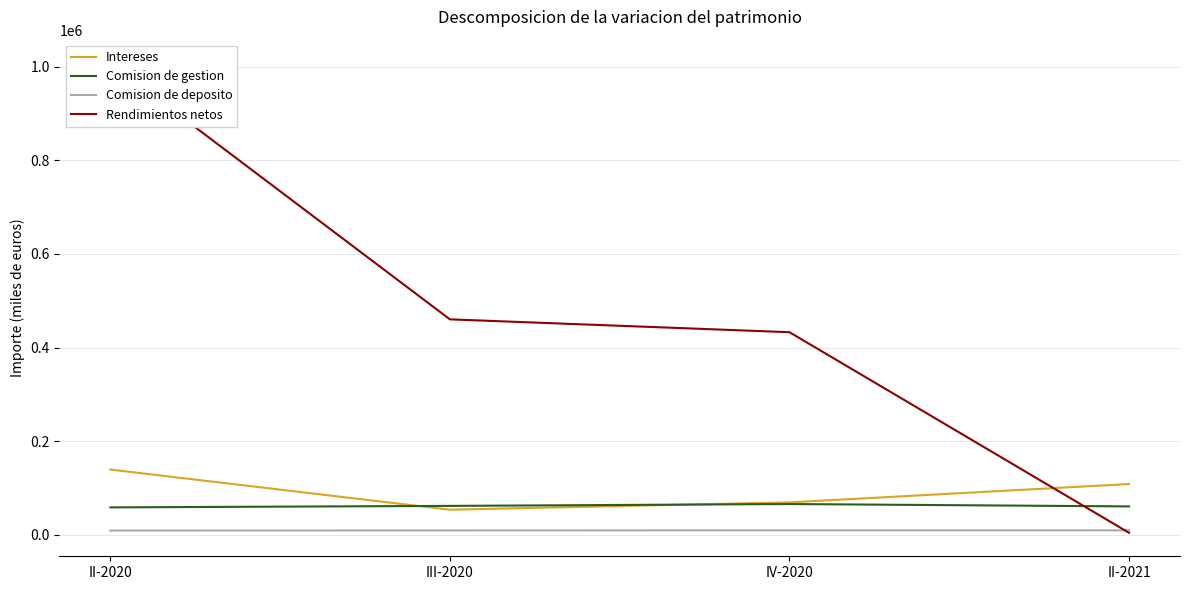

What is the value of the Comision de deposito point at the 2nd from the left?

9702